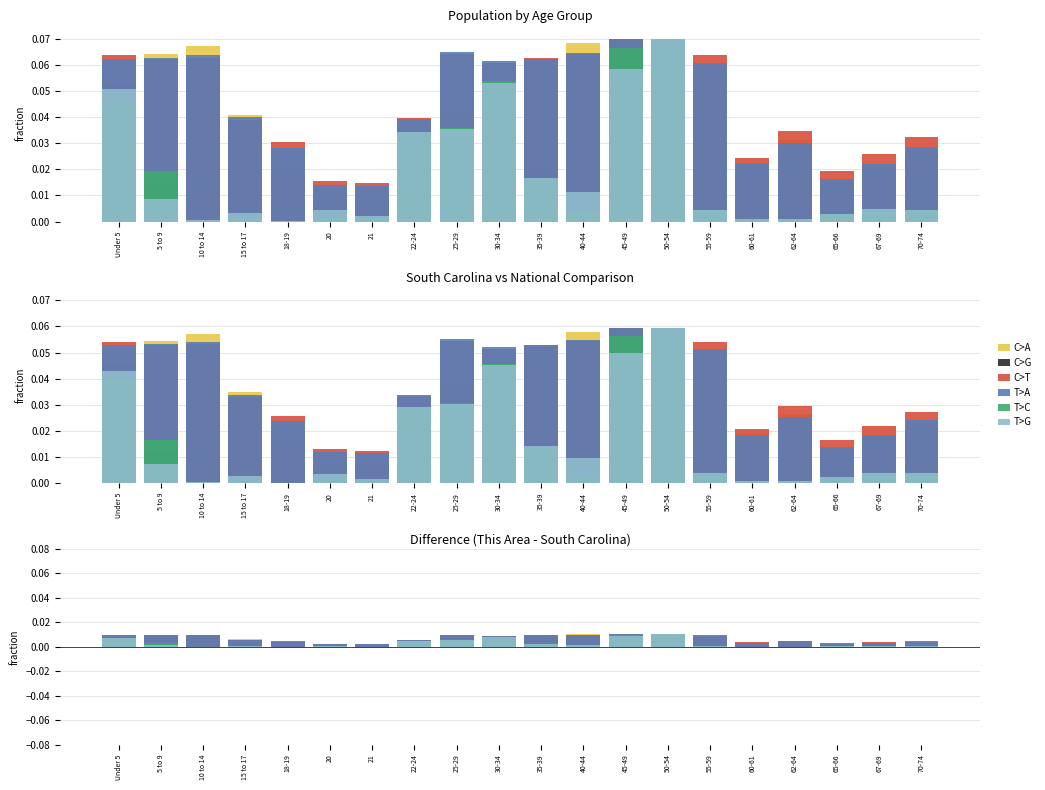

How many bars are there in each group?

6